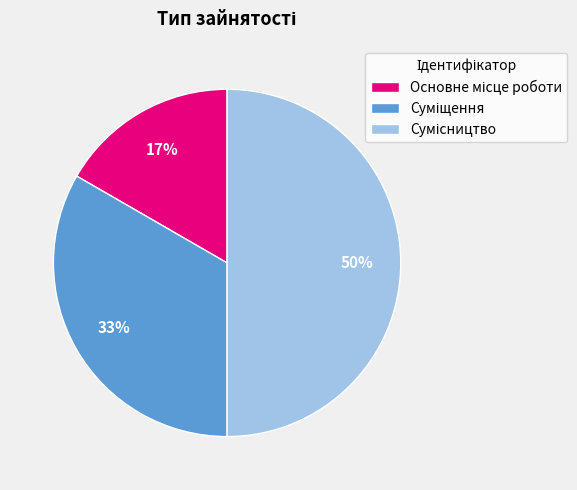

Is there any slice that represents more than half of the pie?

No